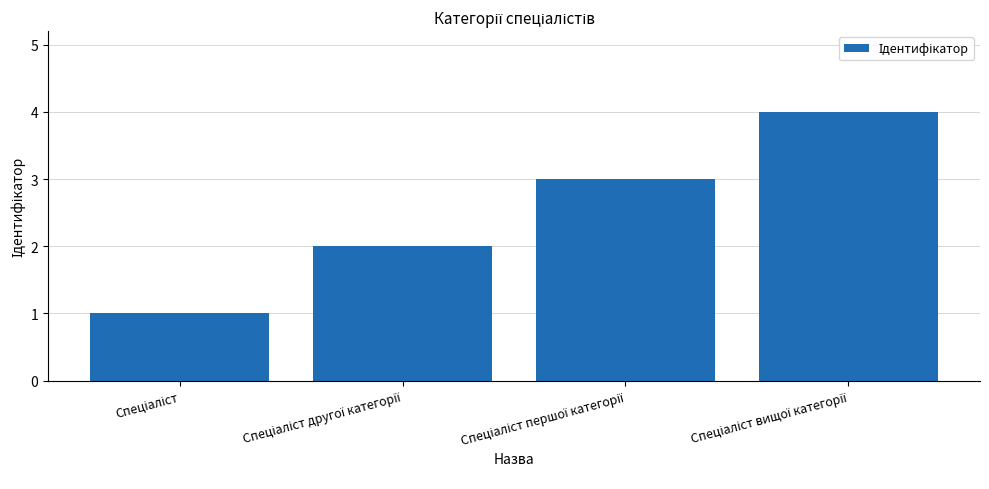

What is the sum of all values?

10